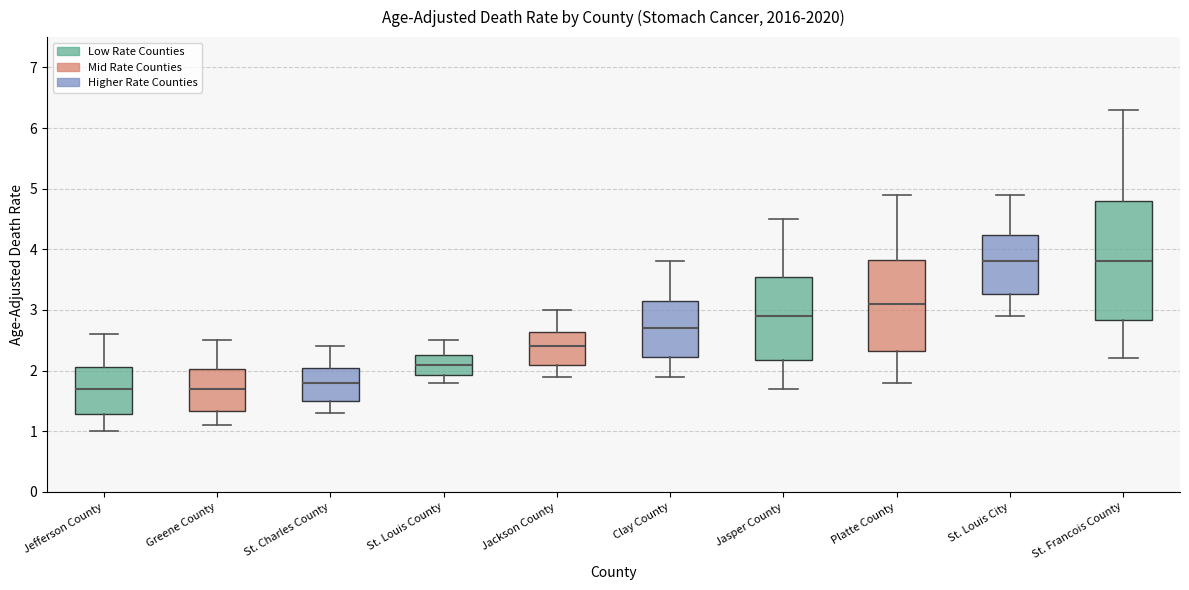

Where does the median line of the box for Jackson County sit on the y-axis? The values are not printed on the chart, so give them approximately, as read against the axis.

2.4